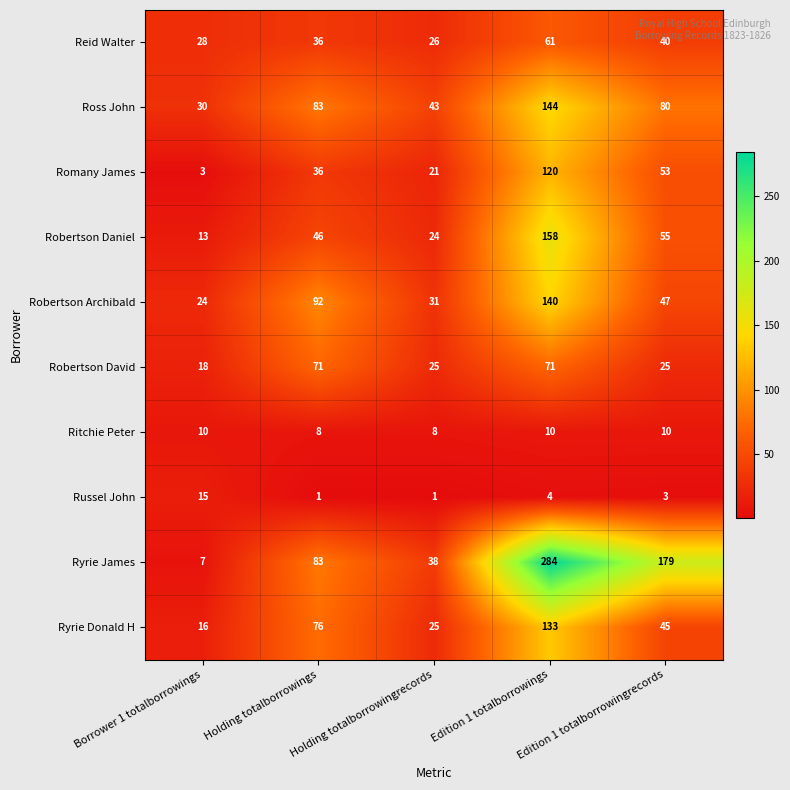

The value of Ritchie Peter at Borrower 1 totalborrowings is 14. True or false?

False